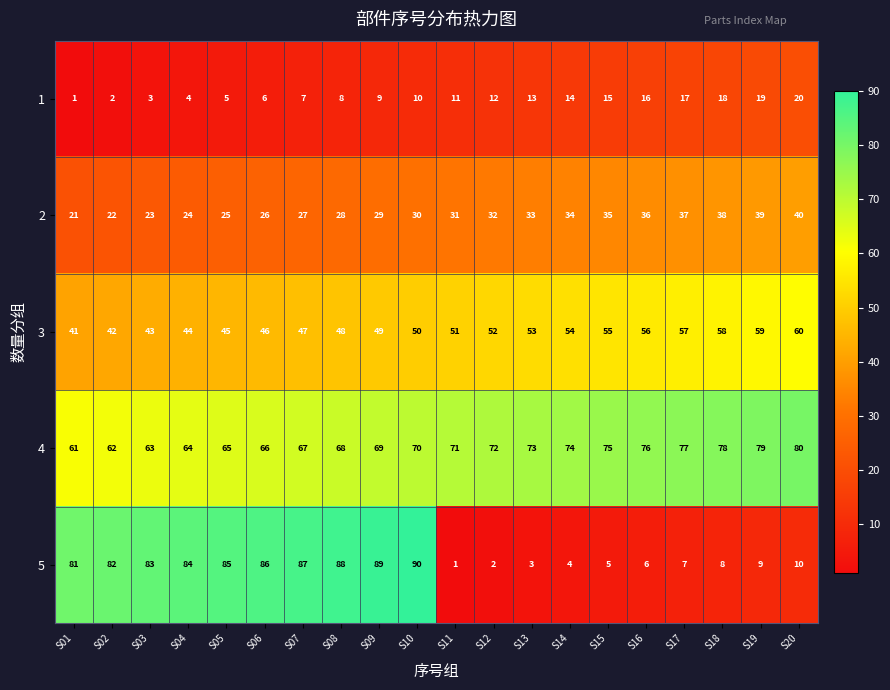

Which series has the largest total across all categories?

4